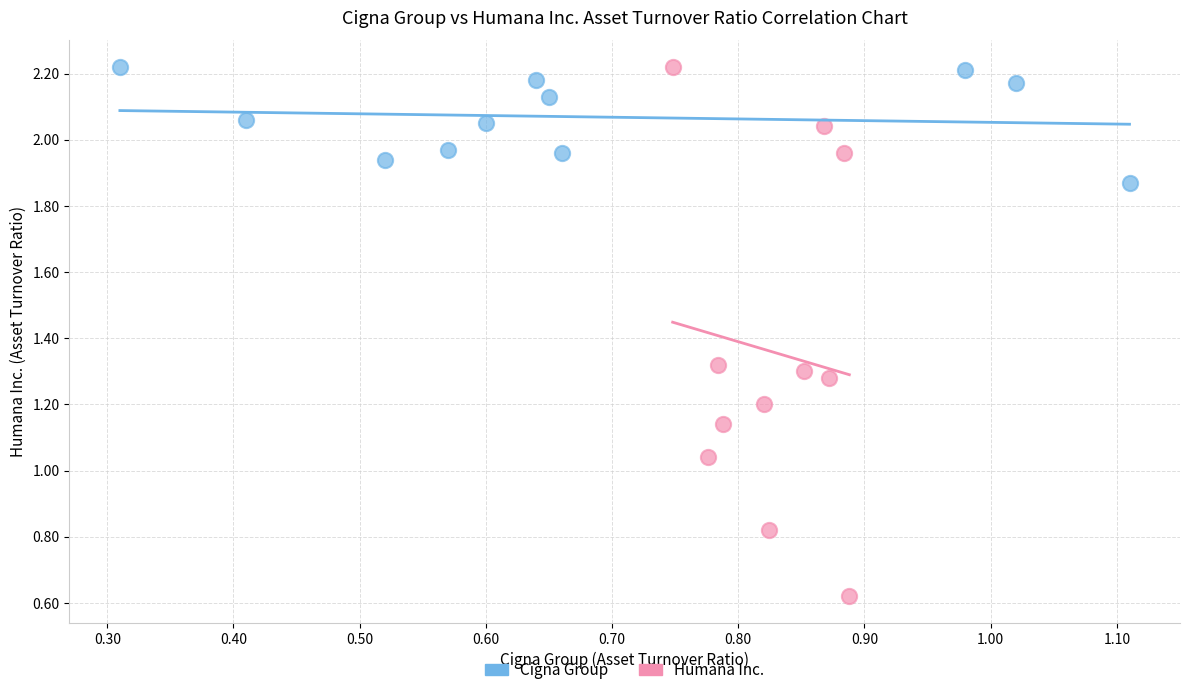

Which series has the widest spread of Y values?

Humana Inc.